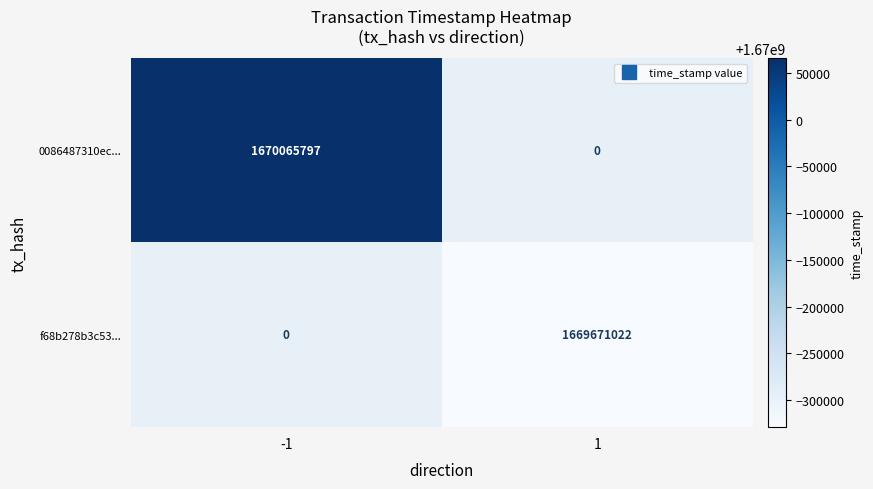

The 0086487310ec... series shows 2279486963.6 at -1. True or false?

False